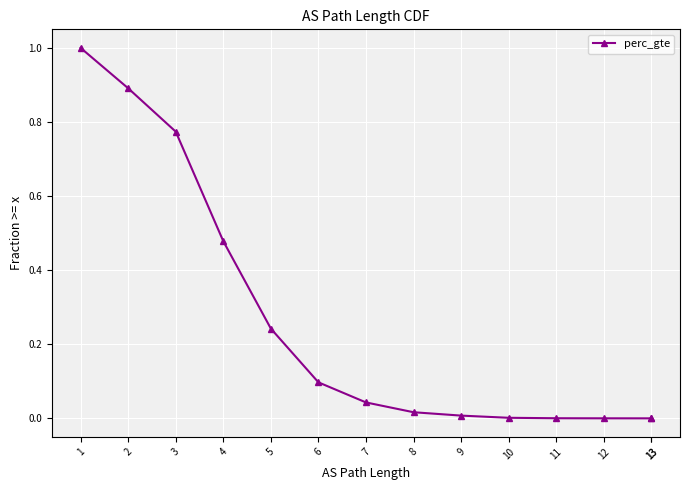

What is the average value?

0.3